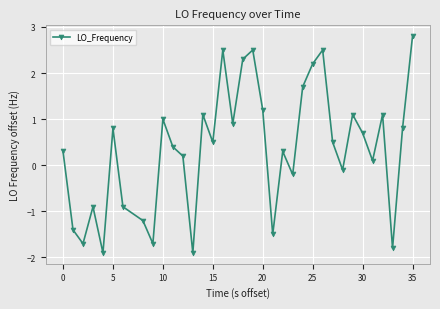

How many values are below 0?

12